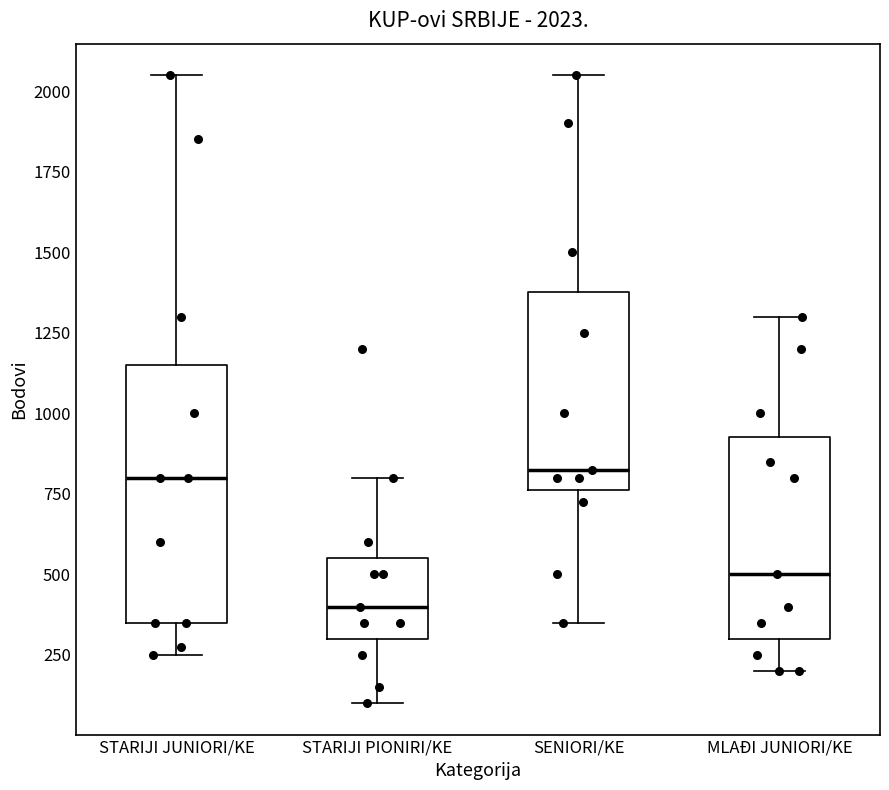

Which box's median line is the lowest?

STARIJI PIONIRI/KE